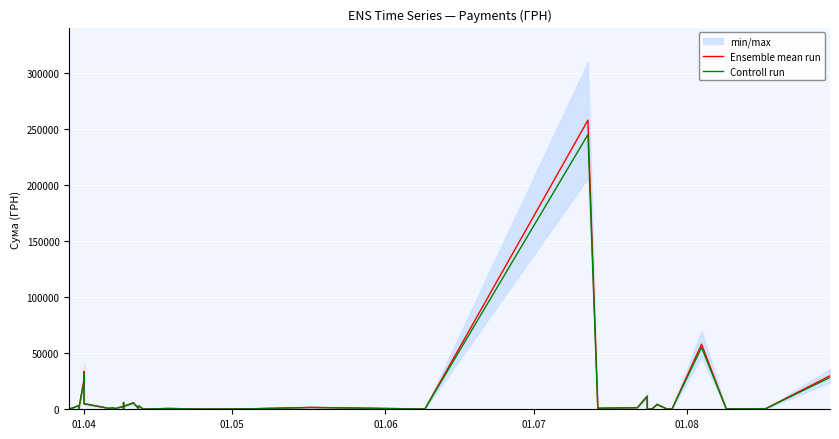

What is the label of the 40th point from the right?

01.04